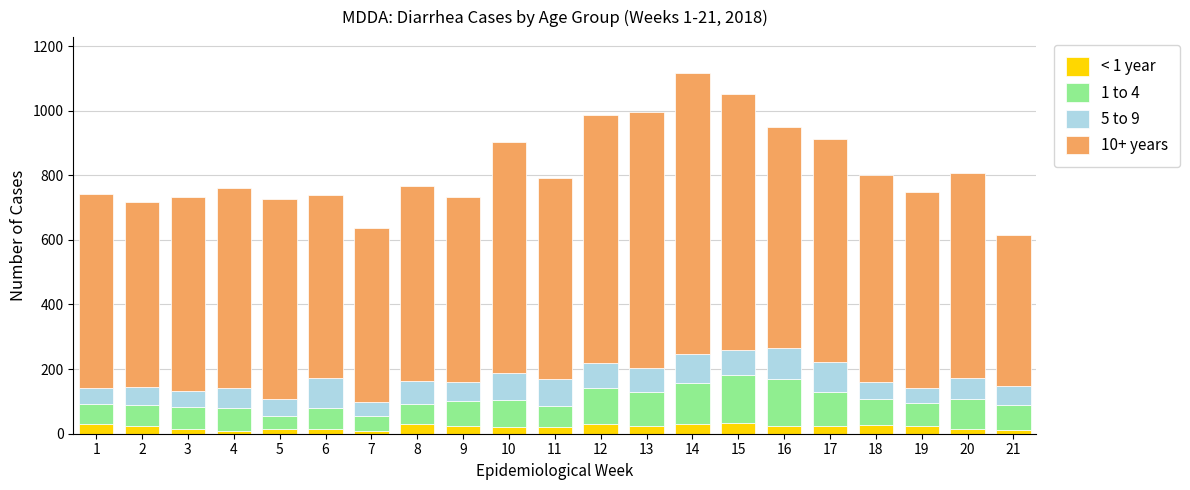

How many distinct data groups are displayed?

4